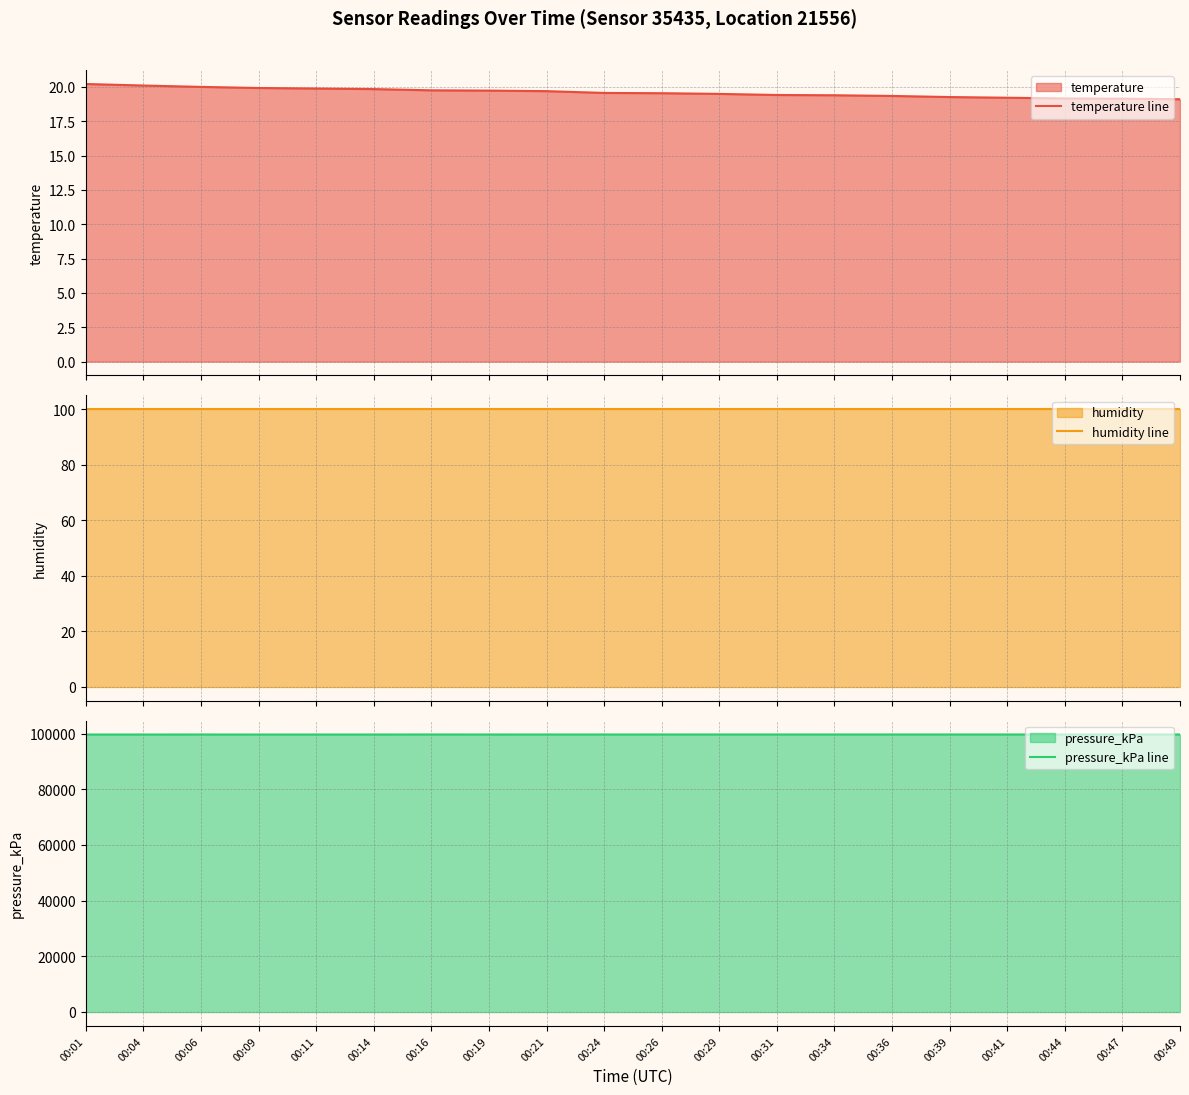

Which has a higher value, 00:29 or 00:41?

00:29